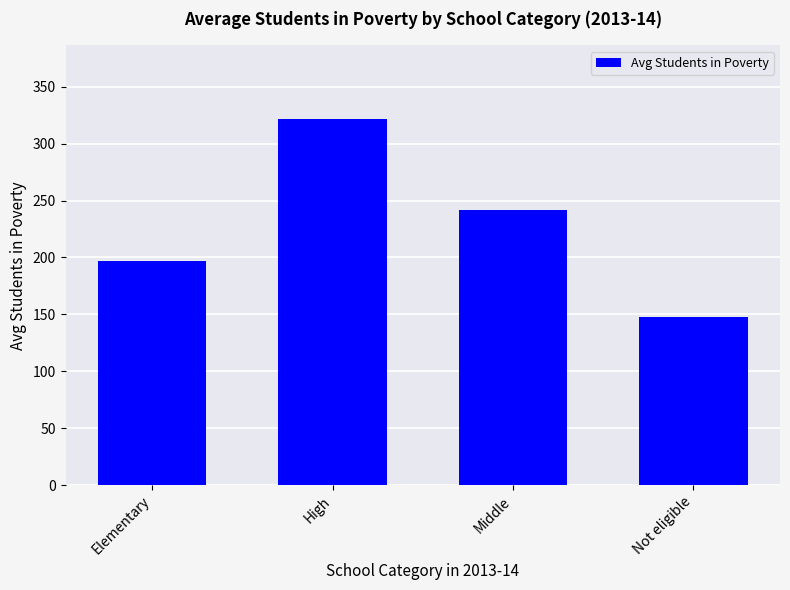

Reading left to right, what are all the values shown in this chart?

Elementary=197	High=322	Middle=242	Not eligible=148